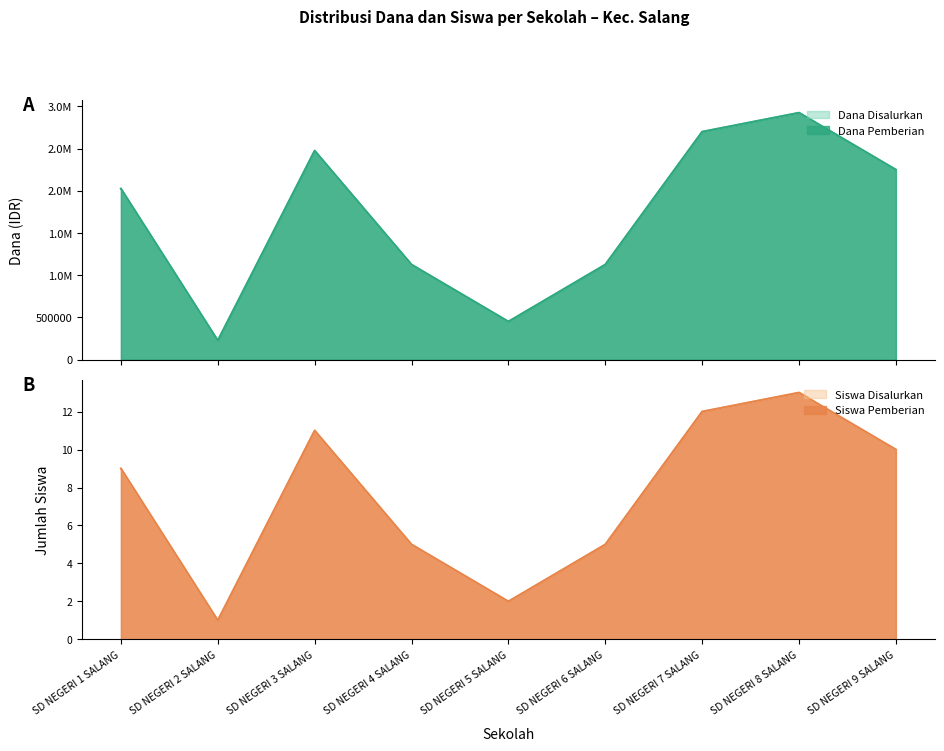

True or false: Dana Disalurkan and Dana Pemberian intersect in this chart.

False